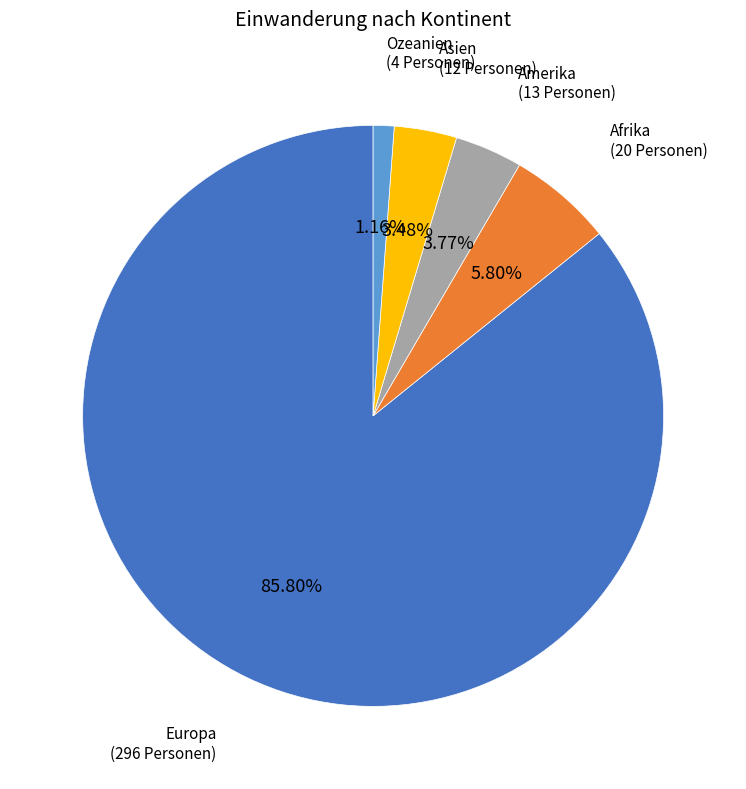

Is there any slice that represents more than half of the pie?

Yes